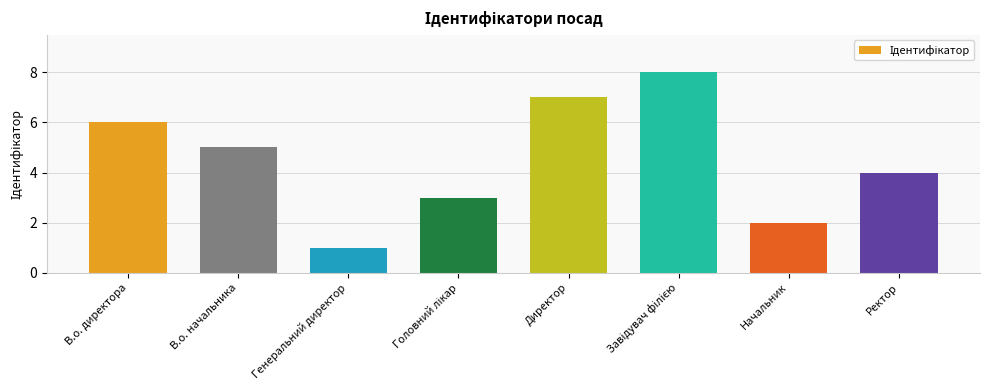

Between Генеральний директор and В.о. начальника, which is larger?

В.о. начальника